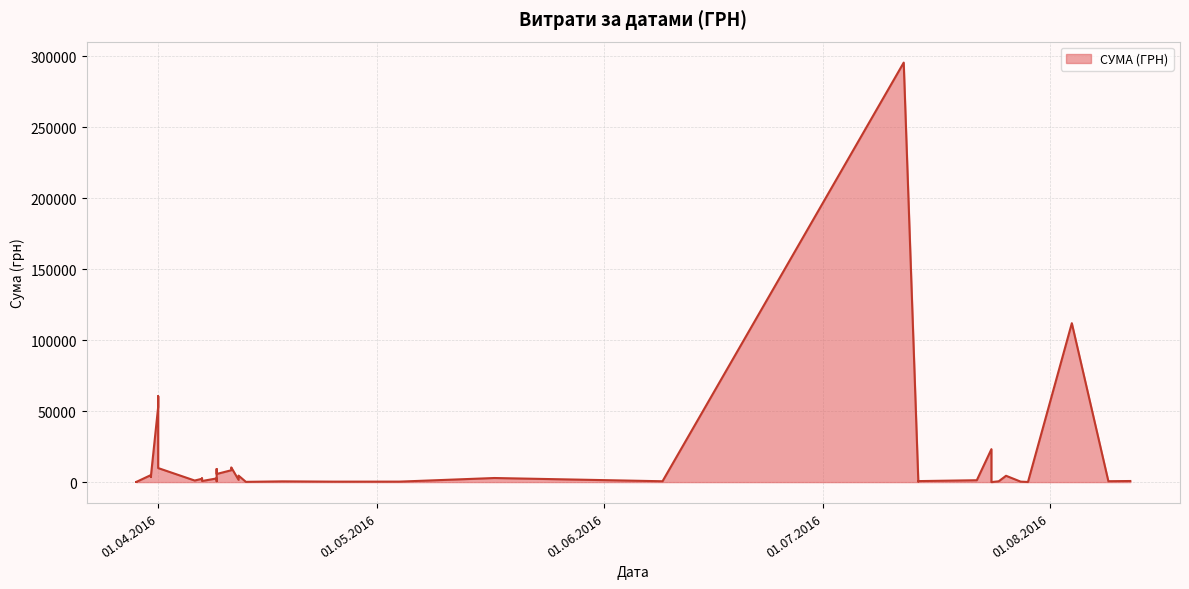

The chart shows a value of 97.8 at 29.03.2016. True or false?

True